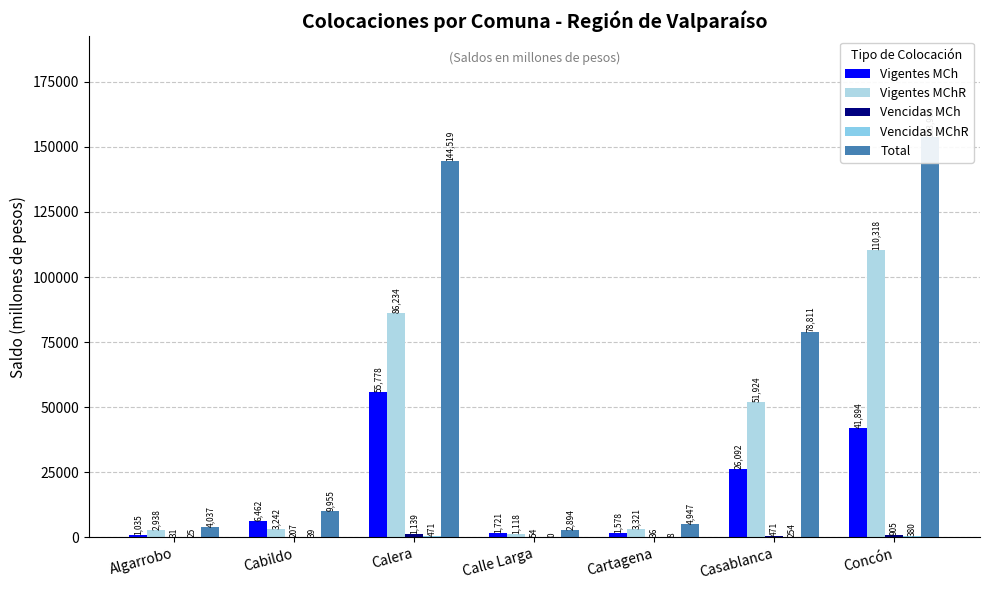

What value does the Vigentes MChR series have at Cartagena?

3321.3